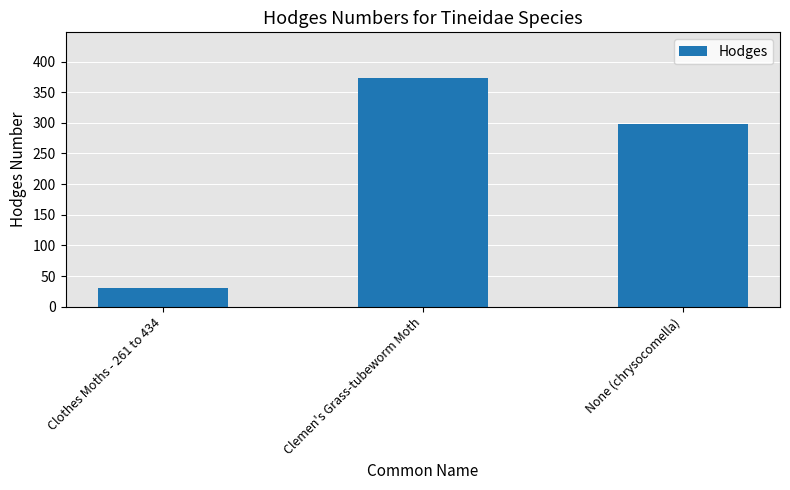

Is it true that the value at None (chrysocomella) is 298.0?

True